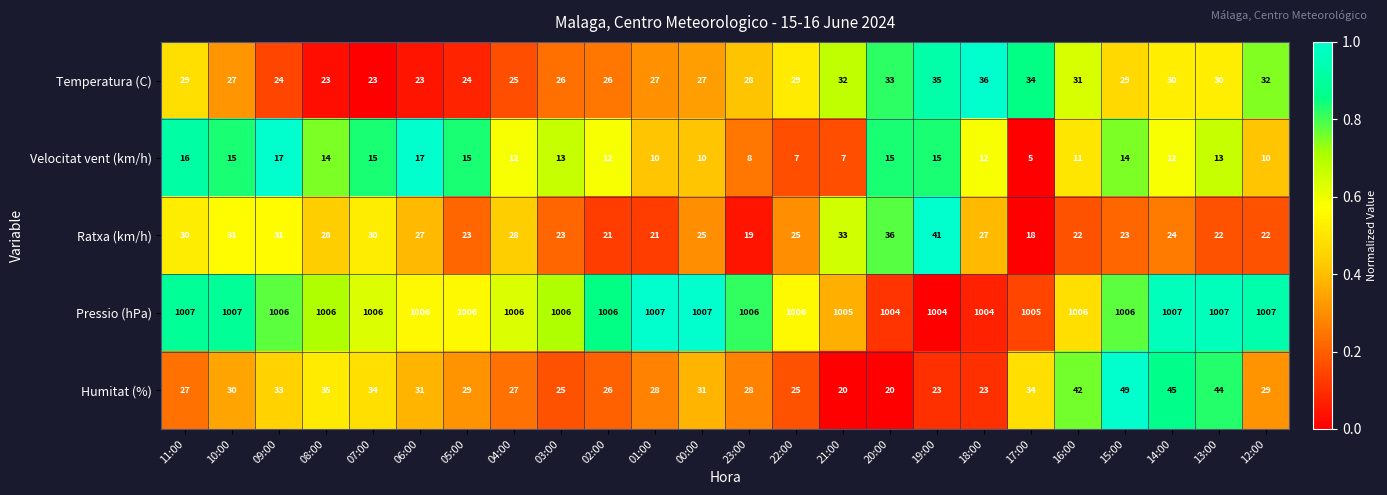

Rank the series at 10:00 from lowest to highest value.

Velocitat vent (km/h), Temperatura (C), Humitat (%), Ratxa (km/h), Pressio (hPa)